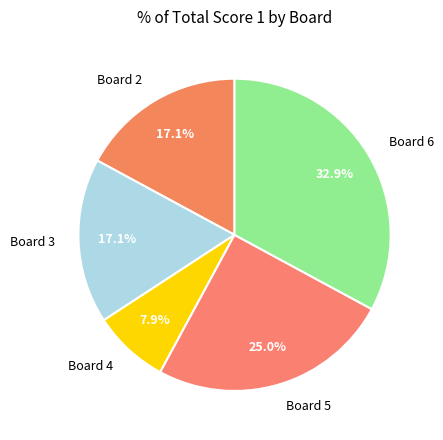

Count the number of slices in the pie.

5